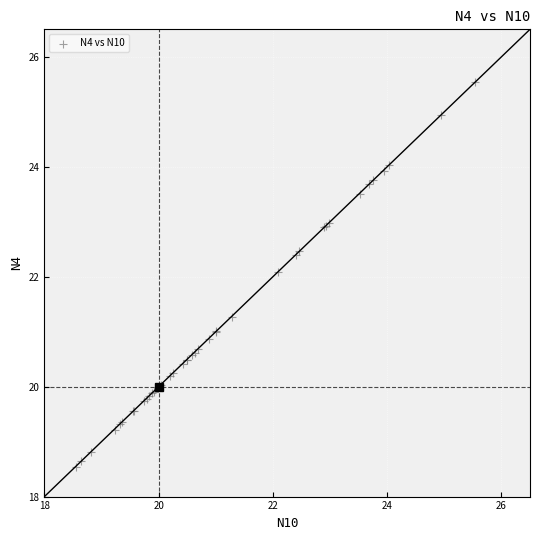

What Y value in the scatter plot is closest to 22?

22.1